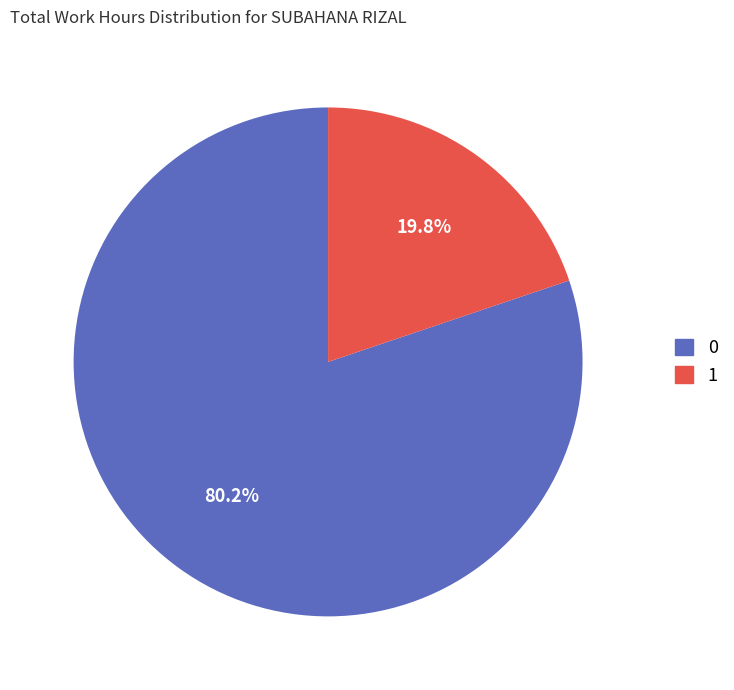

Is there any slice that represents more than half of the pie?

Yes